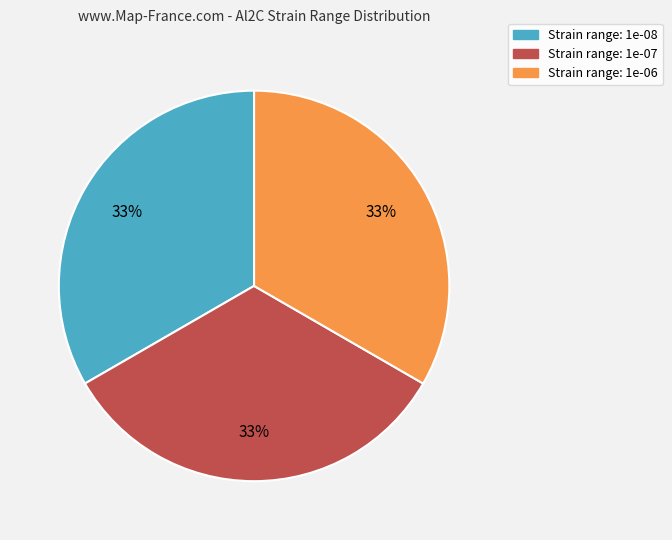

Is there a majority slice in this chart?

No